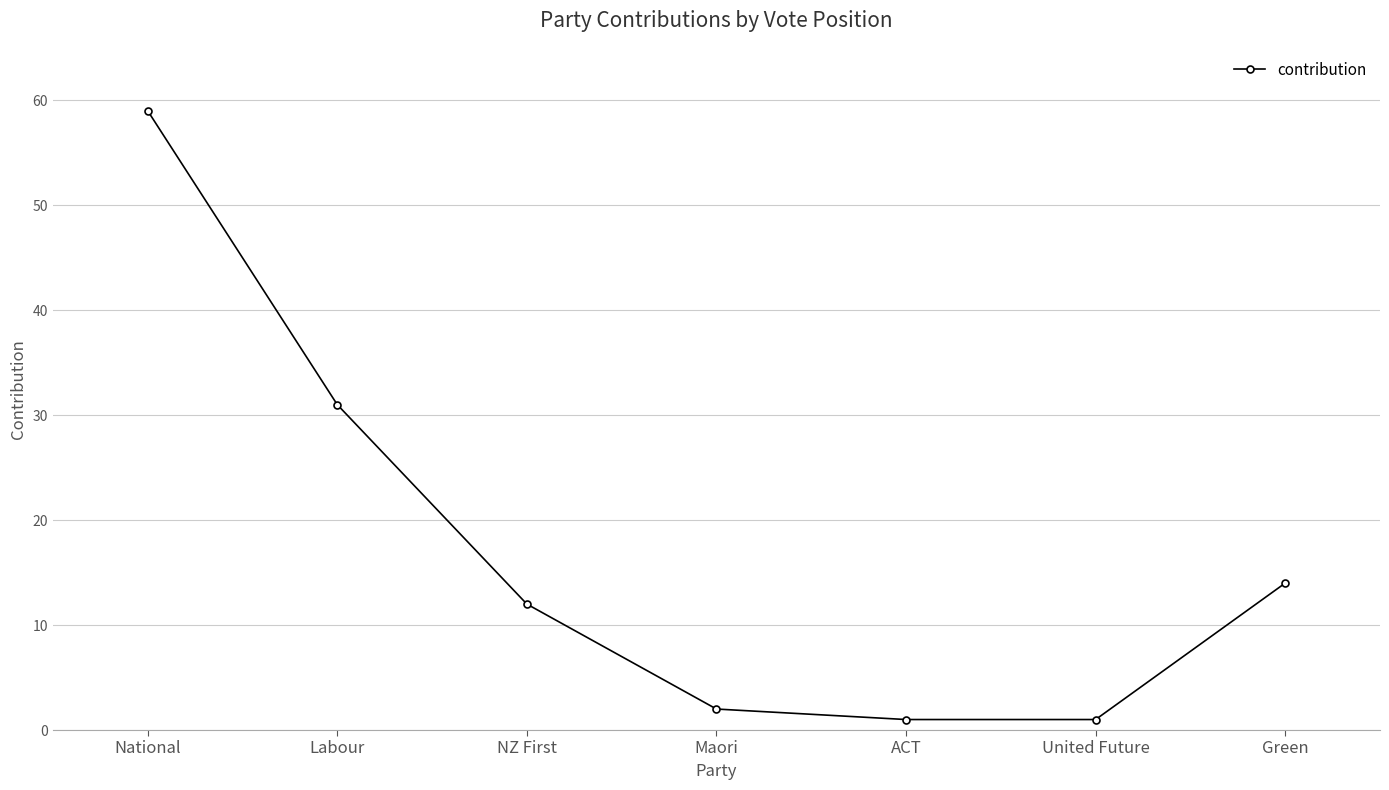

Is it true that the value at National is 96?

False